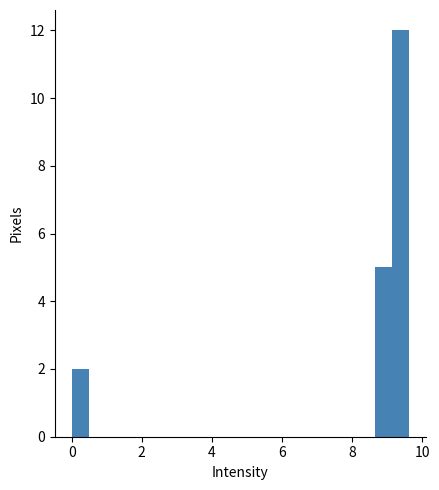

Around what value on the x-axis is the tallest bar? Give the approximate position of its centre, as read against the axis.

9.4